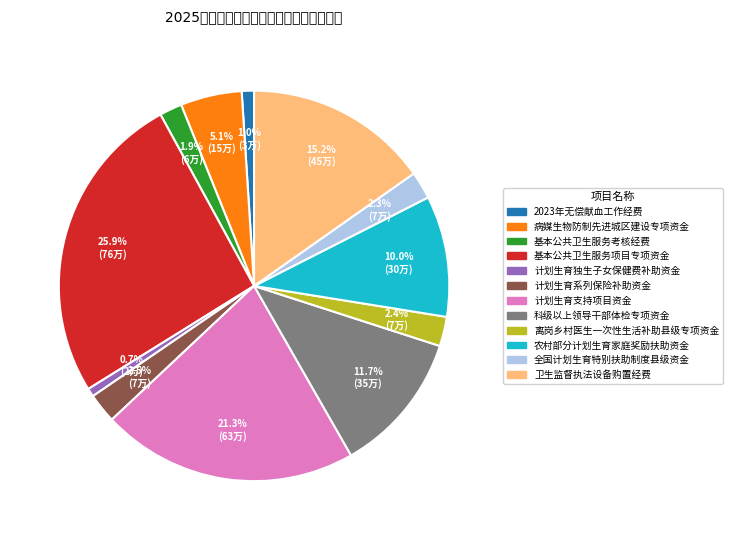

What is the largest slice in the pie chart?

基本公共卫生服务项目专项资金